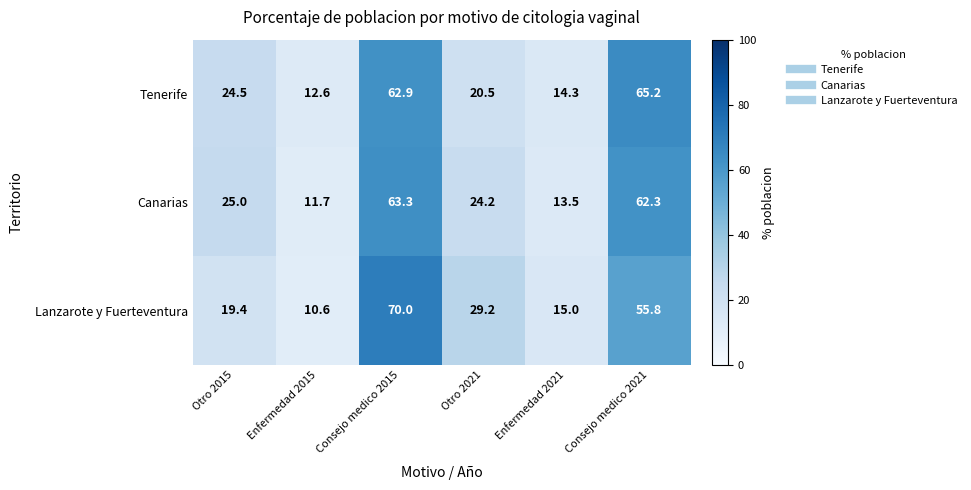

At which label is Lanzarote y Fuerteventura closest to 40?

Otro 2021